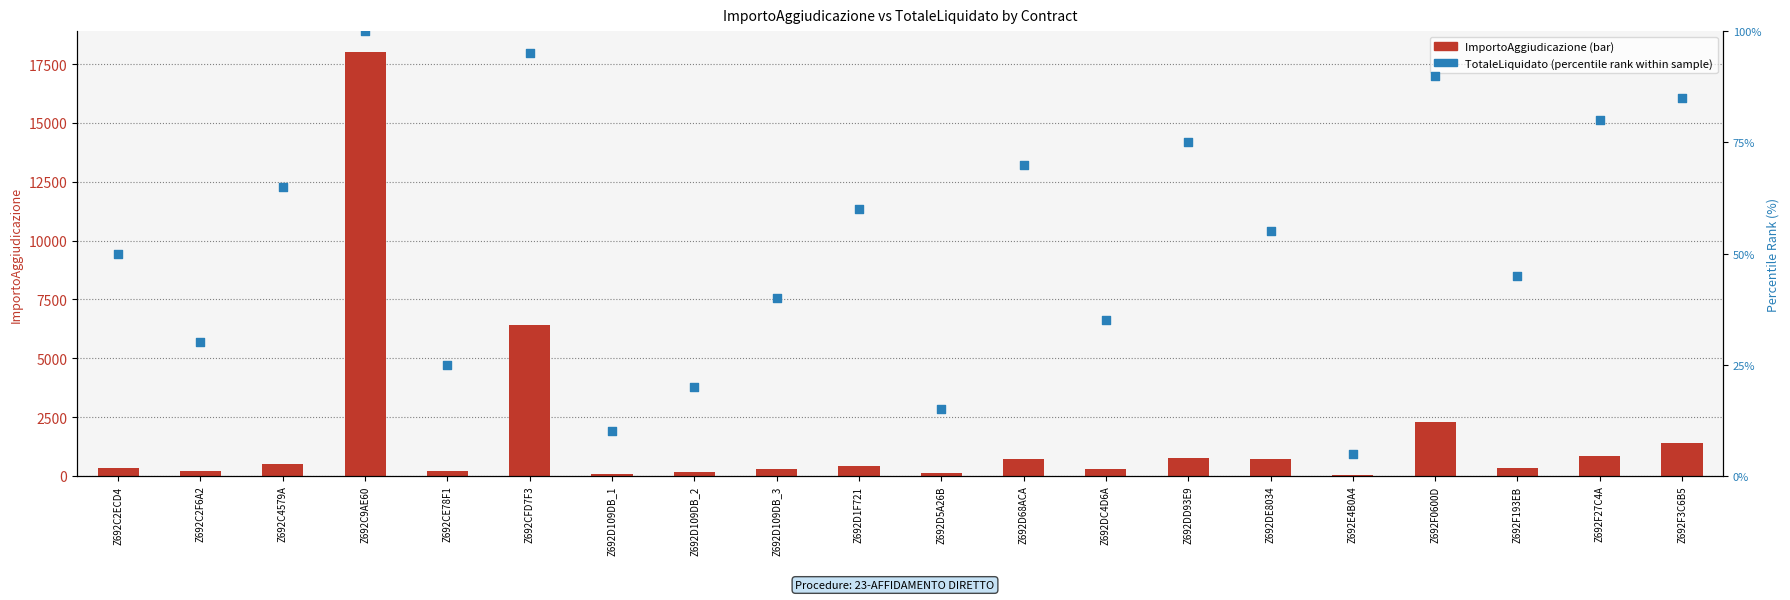

Which series reaches the maximum Y coordinate?

ImportoAggiudicazione